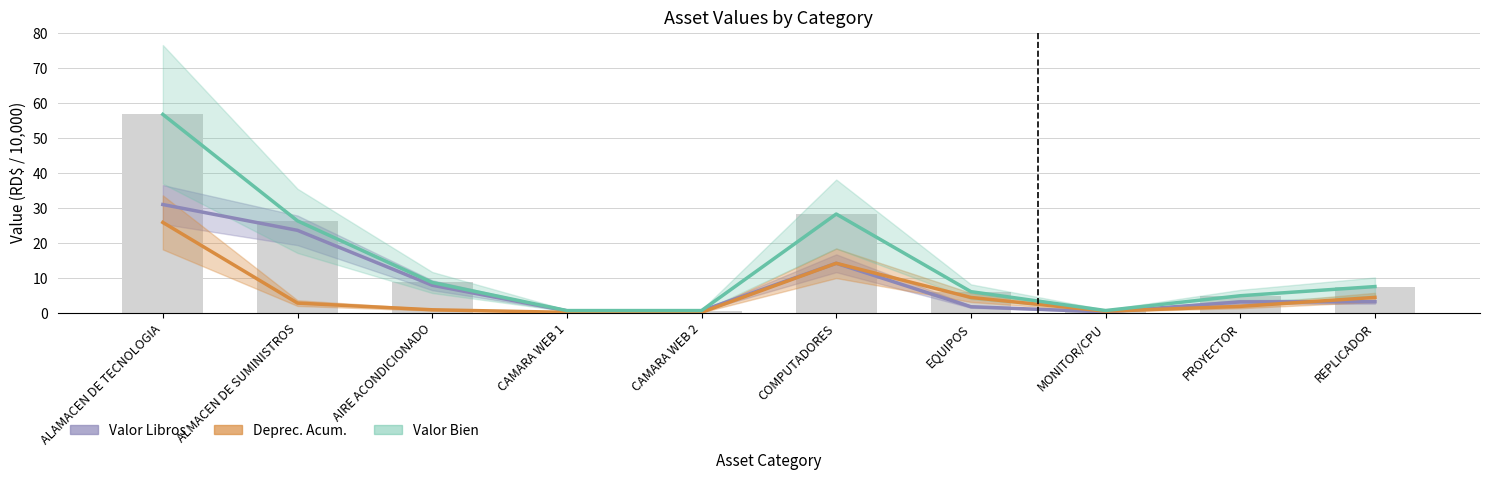

Between AIRE ACONDICIONADO and MONITOR/CPU, which series saw the biggest shift?

Valor Bien